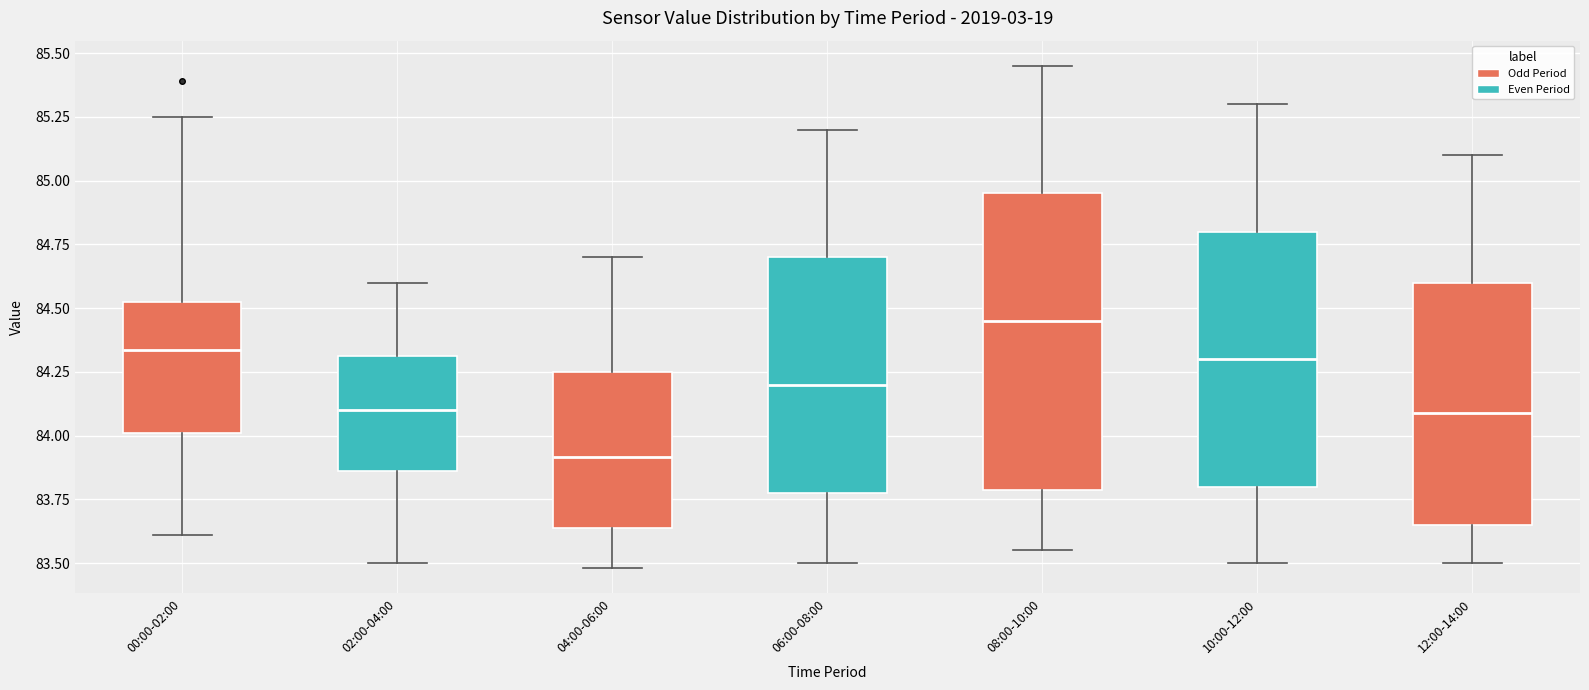

Comparing the boxes themselves (not the whiskers), which one is the tallest?

08:00-10:00